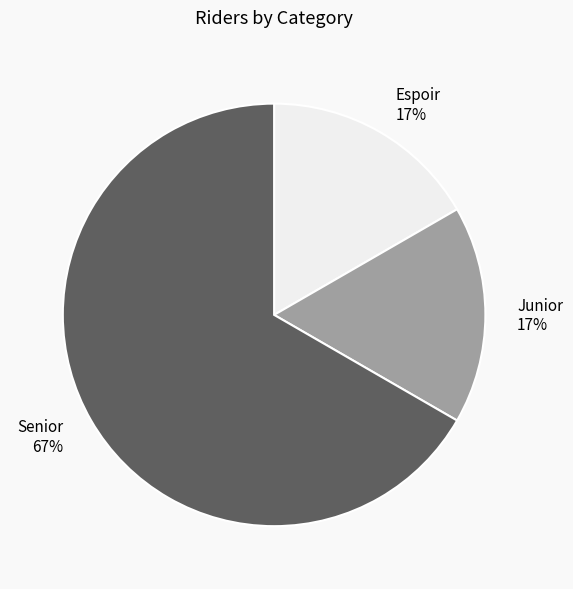

What is the ratio of the value at Espoir 17% to the value at Junior 17%?

1.0